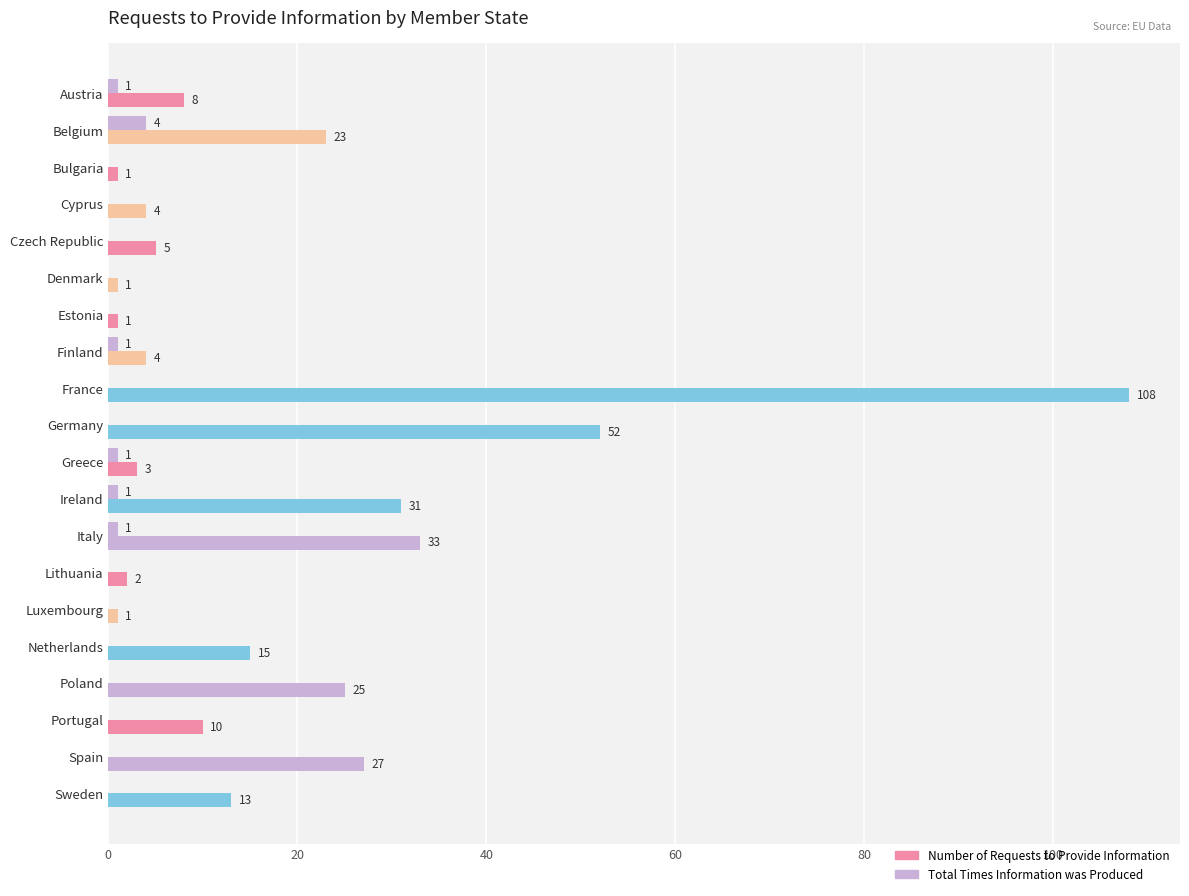

How many values in the Total Times Information was Produced series exceed 0?

6